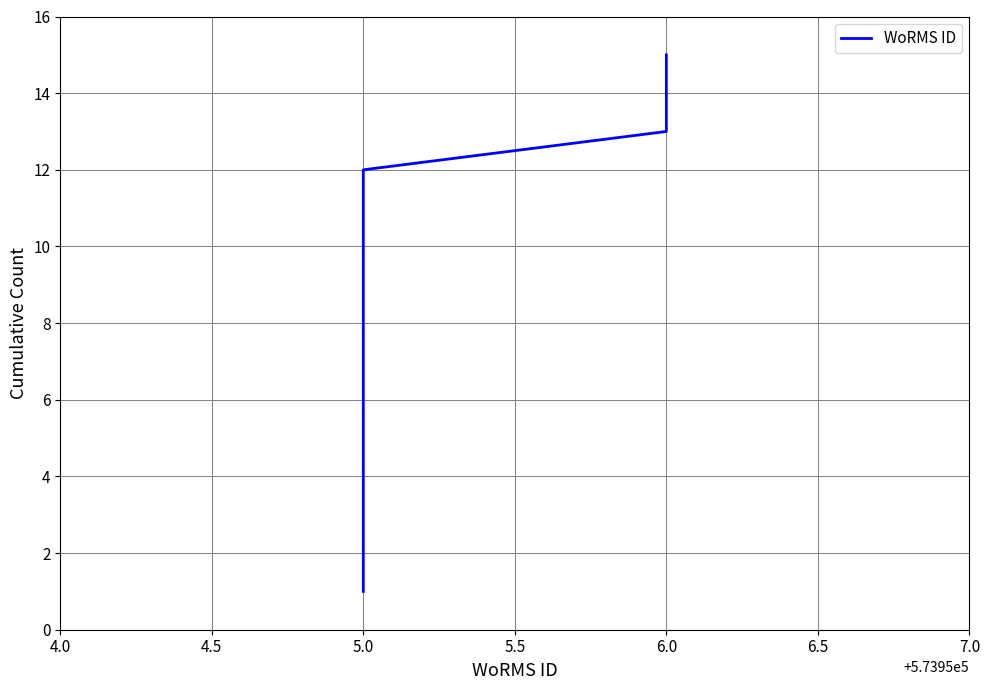

What is the greatest value displayed?

15